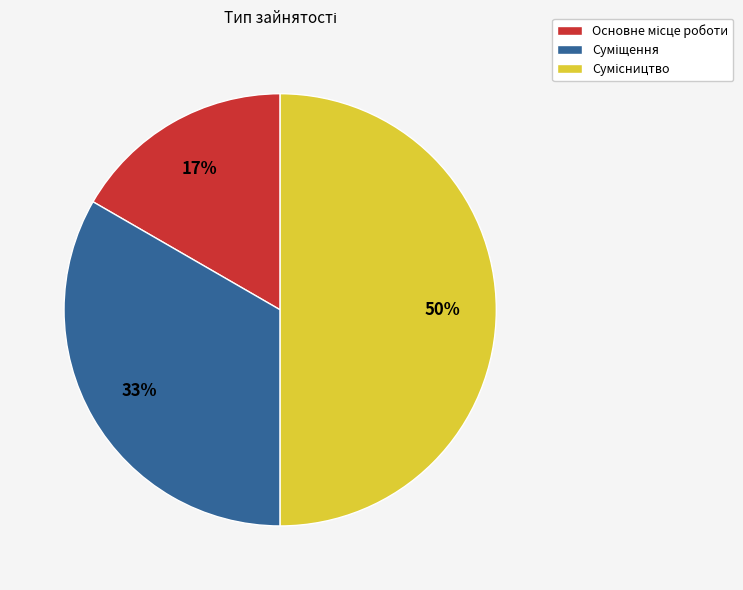

To the nearest percent, what is the difference between the largest and smallest slice percentages?

33%